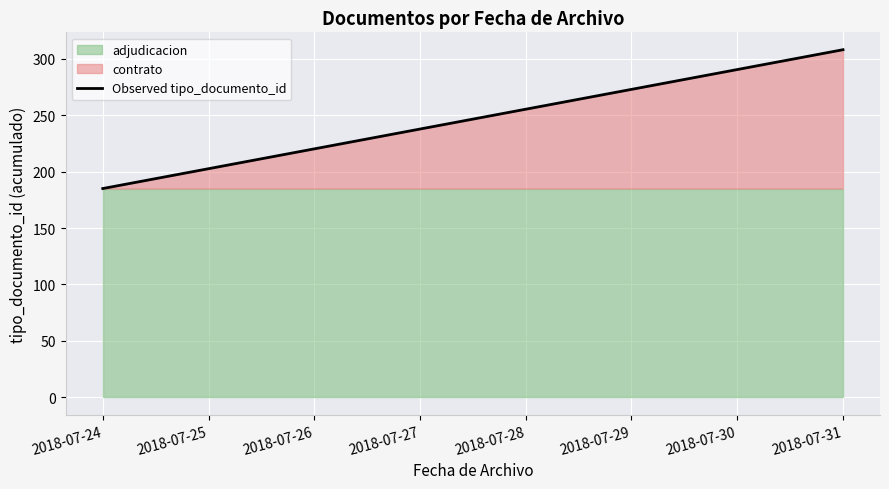

The value of adjudicacion at 2018-07-31 is 115. True or false?

False